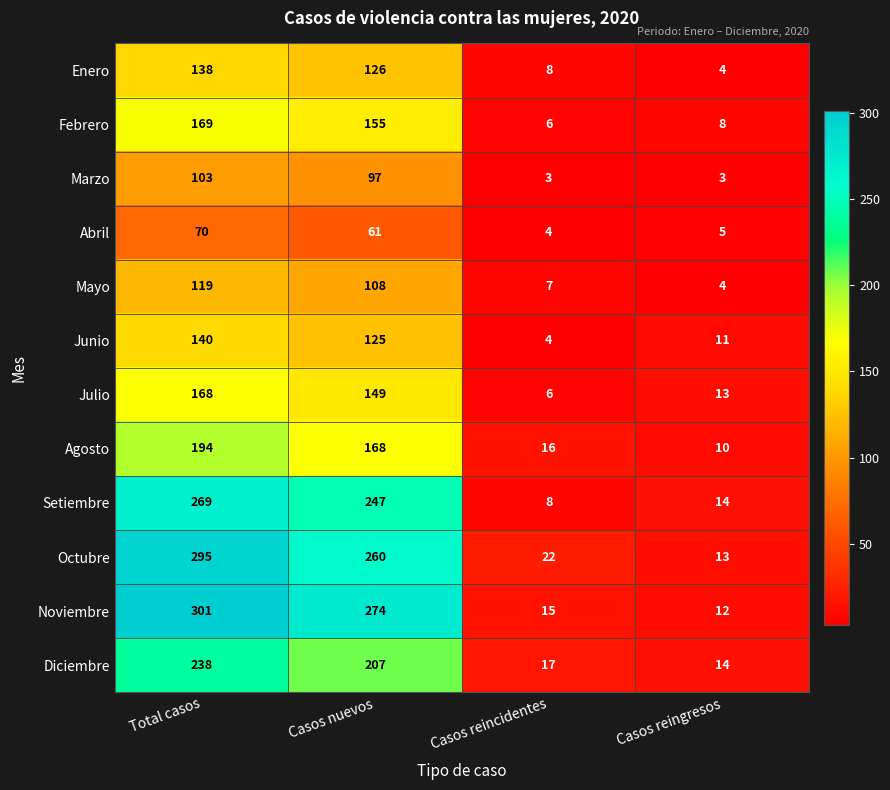

Is it true that Setiembre equals 8 at Casos reincidentes?

True